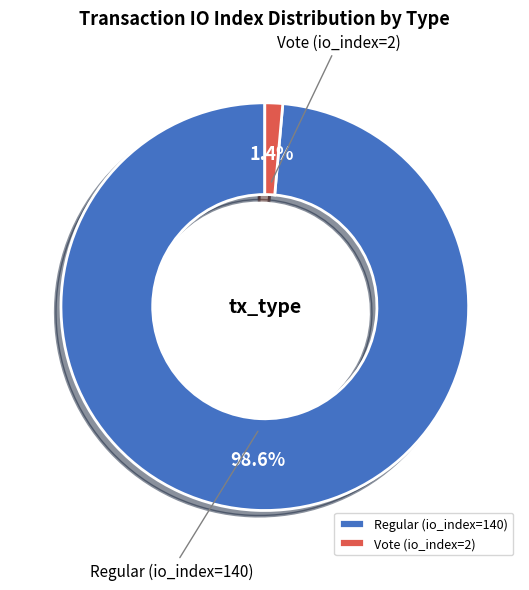

Between Vote (io_index=2) and Regular (io_index=140), which is larger?

Regular (io_index=140)